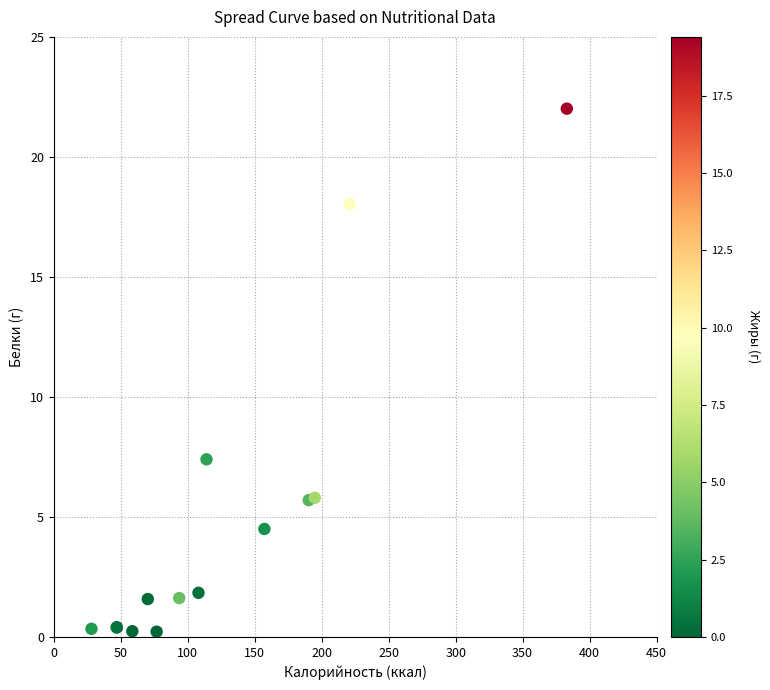

What Y value in the scatter plot is closest to 11?

7.4